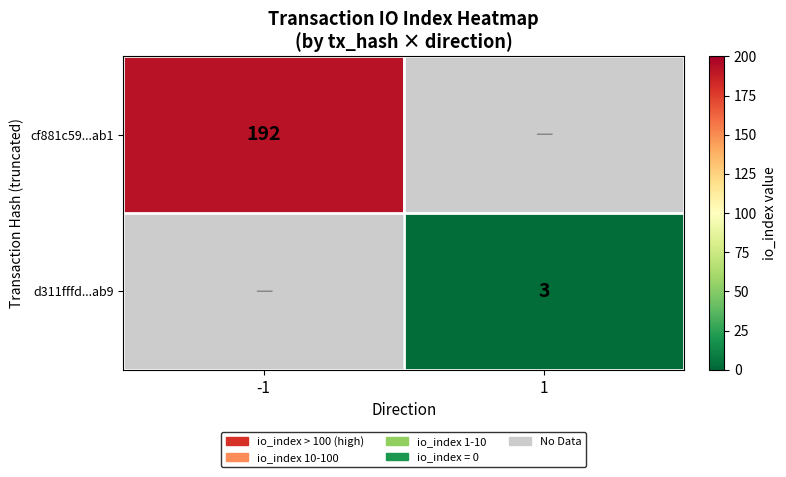

Is it true that d311fffd...ab9 equals 1 at 1?

False